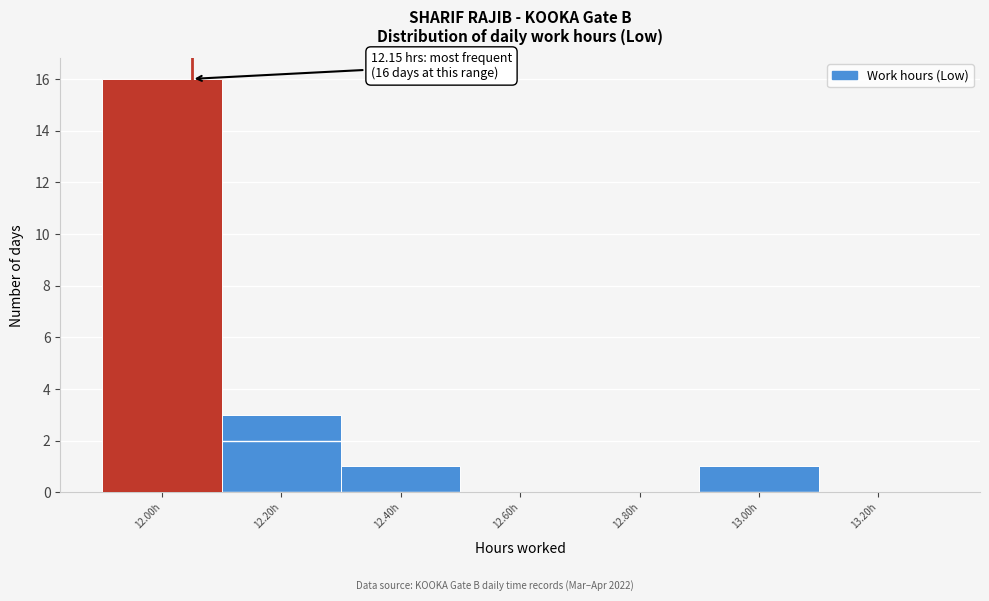

Reading right to left, transcribe all the data shown in this chart.

13.20h=0	13.00h=1	12.80h=0	12.60h=0	12.40h=1	12.20h=3	12.00h=16